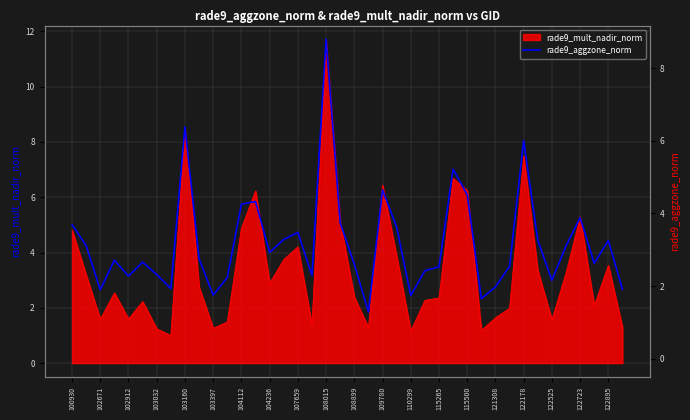

Is it true that rade9_mult_nadir_norm equals 6.2 at 115500?

True